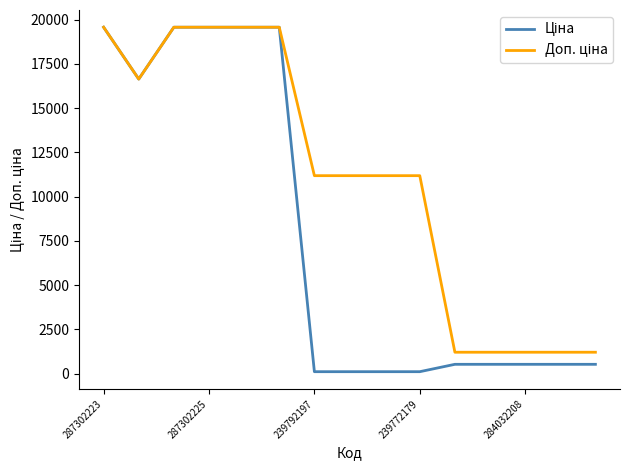

What is the greatest value displayed?

19564.9